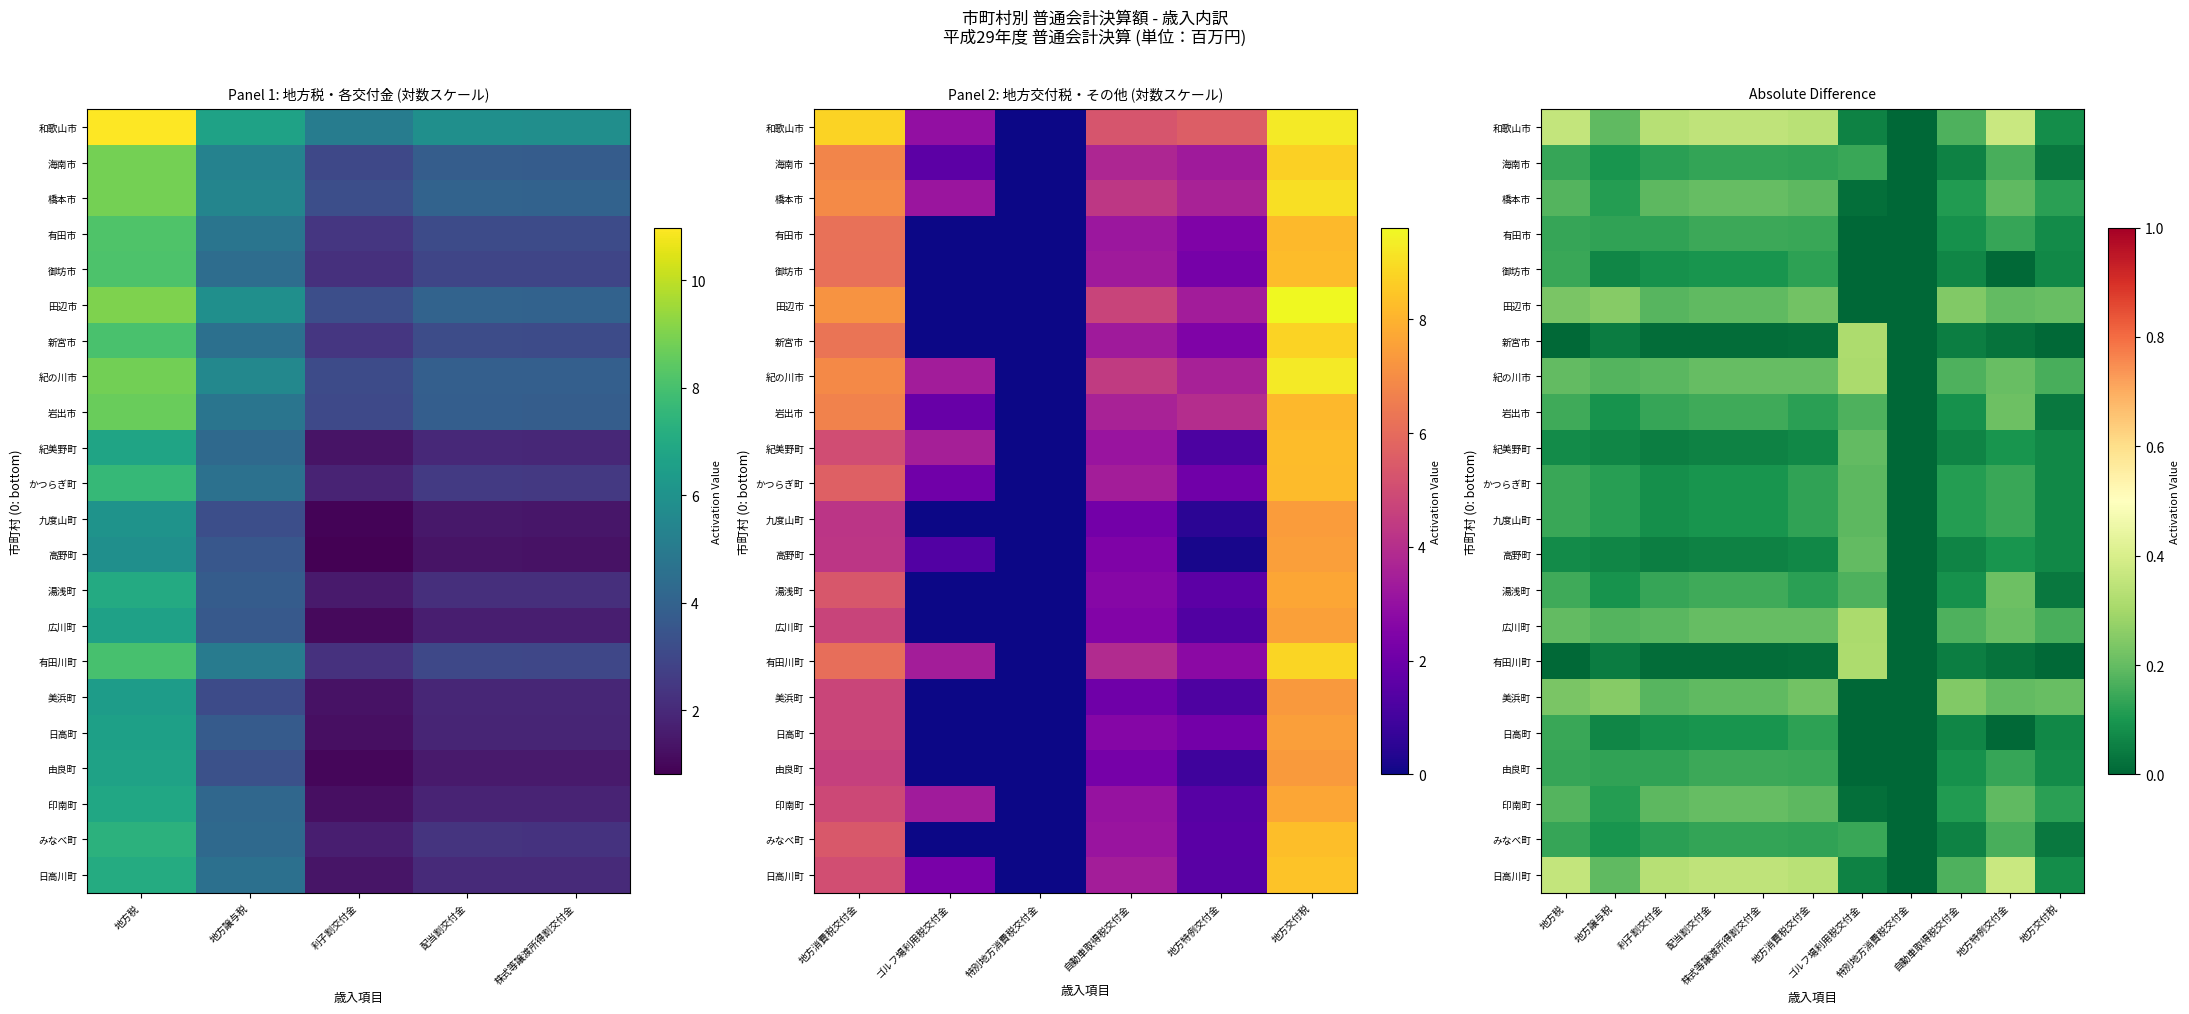

Rank the series by their maximum value, from lowest to highest.

御坊市, 日高町, 有田市, 由良町, 海南市, みなべ町, かつらぎ町, 九度山町, 紀美野町, 高野町, 橋本市, 印南町, 岩出市, 湯浅町, 田辺市, 美浜町, 紀の川市, 広川町, 新宮市, 有田川町, 和歌山市, 日高川町